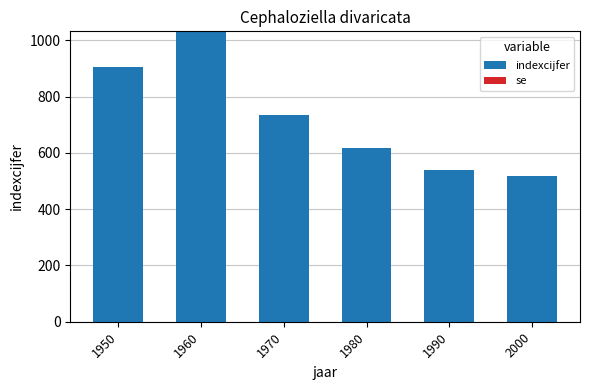

The chart shows a value of 540 at 1990. True or false?

True